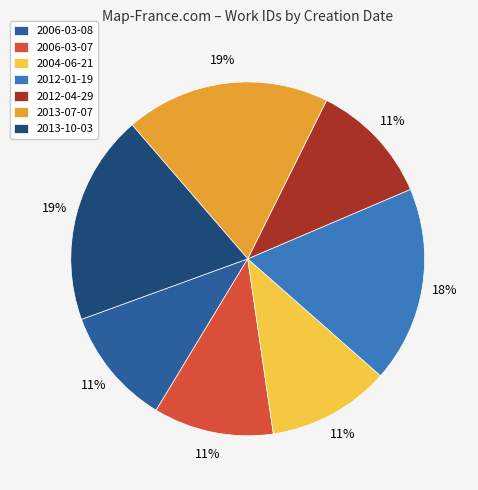

Is 2013-10-03 the majority of the pie?

No